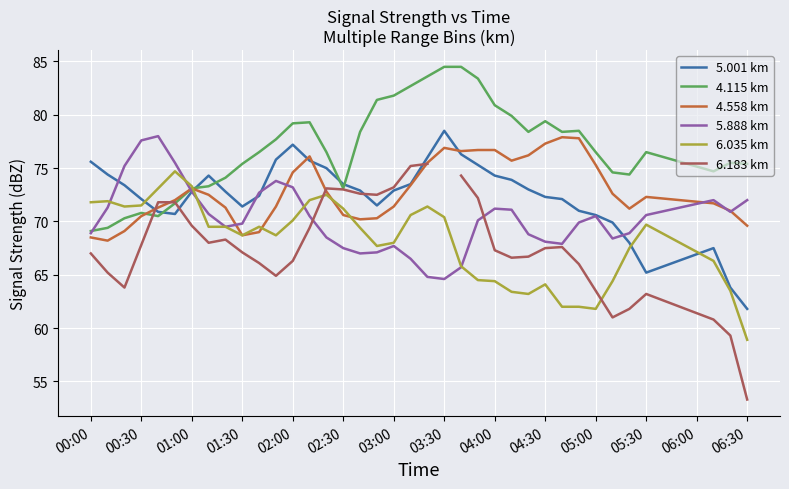

The 5.001 km series shows 33.9 at 04:30. True or false?

False